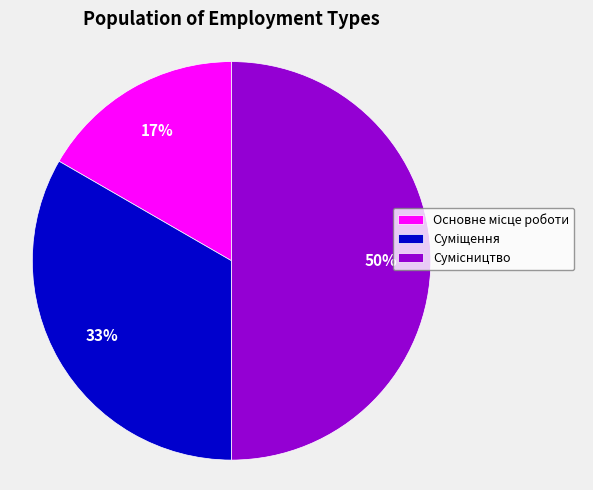

To the nearest percent, what is the difference between the largest and smallest slice percentages?

33%